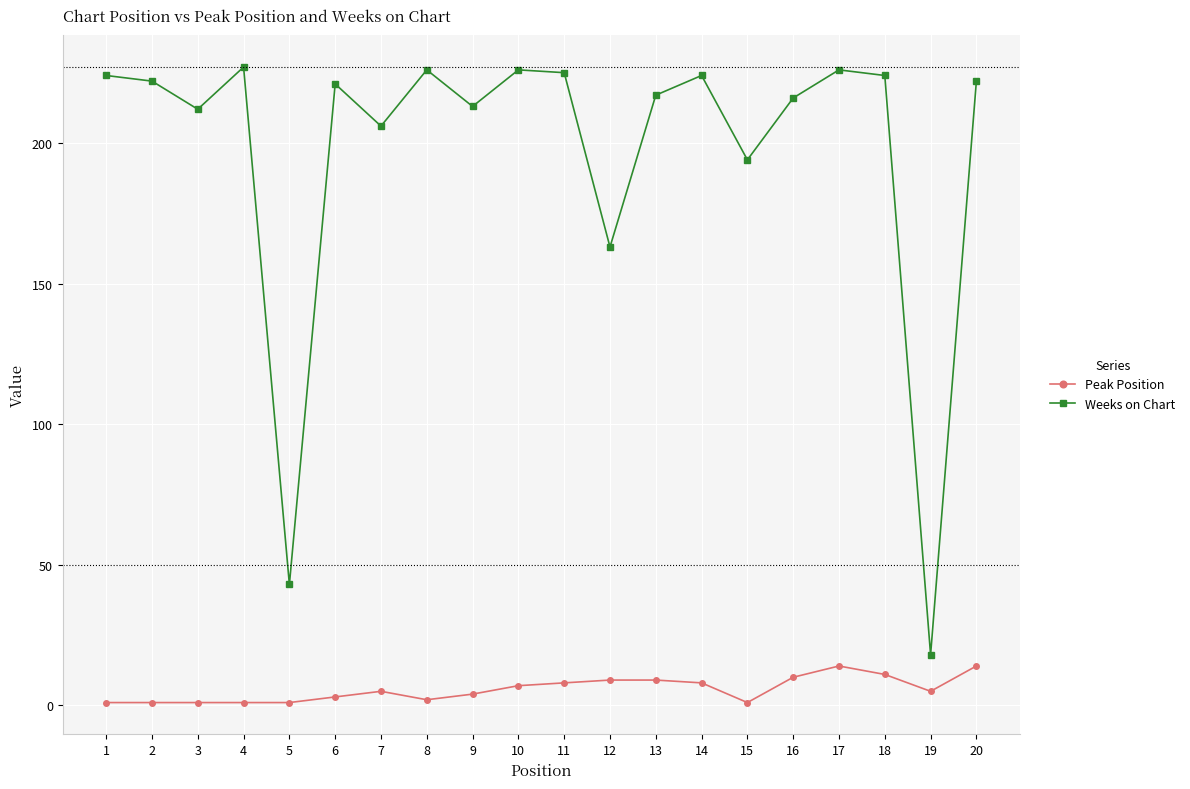

Reading left to right, transcribe all the data shown in this chart.

Peak Position: 1	1	1	1	1	3	5	2	4	7	8	9	9	8	1	10	14	11	5	14
Weeks on Chart: 224	222	212	227	43	221	206	226	213	226	225	163	217	224	194	216	226	224	18	222